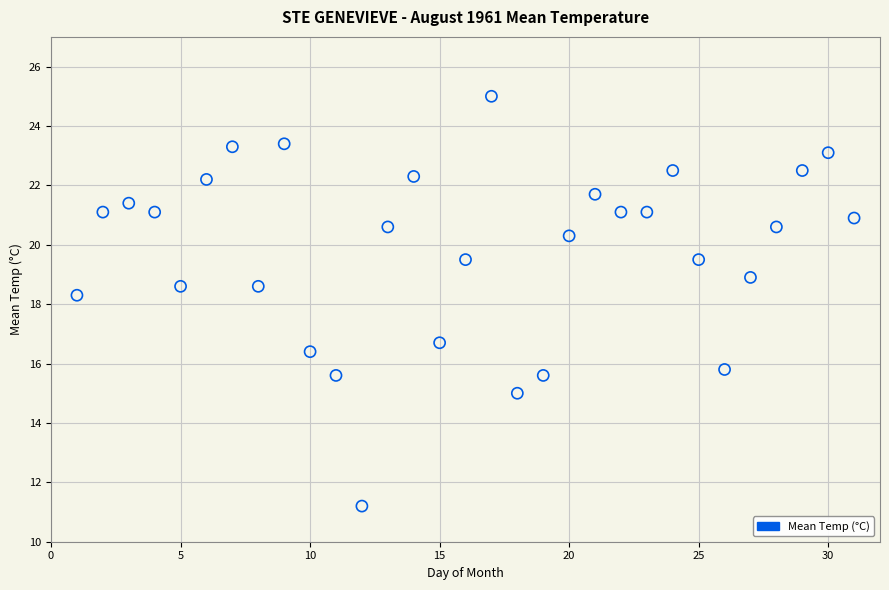

What is the range of X values (max minus min)?

30.0